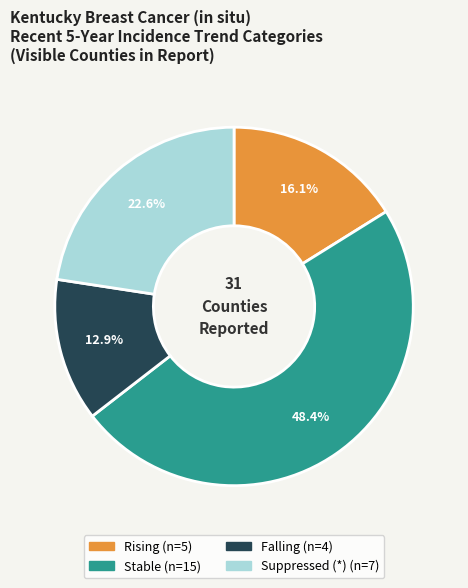

Does any single category account for the majority?

No